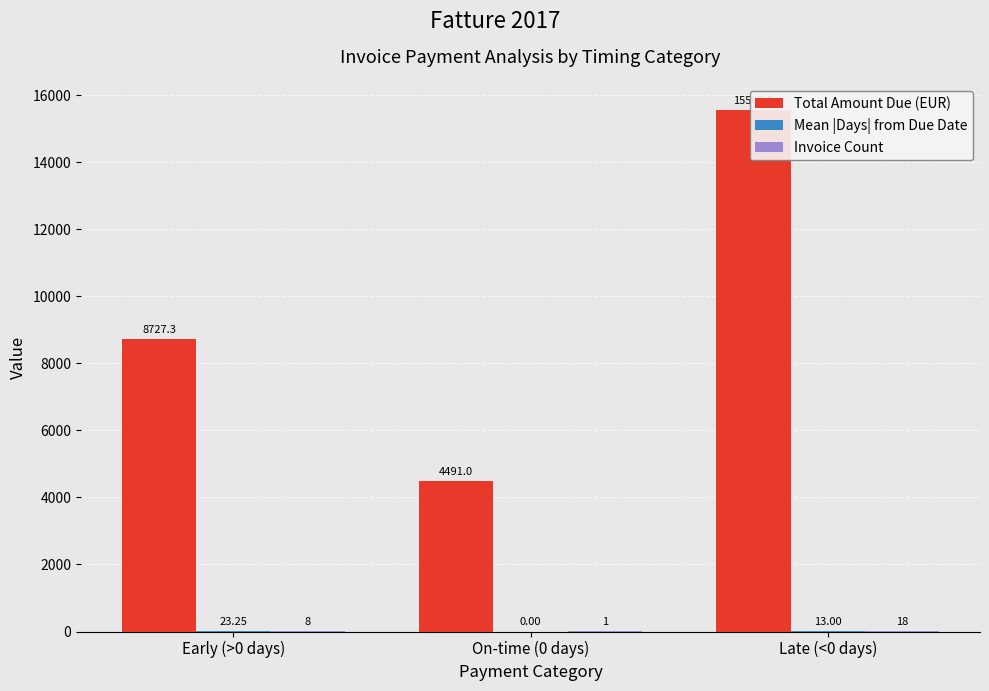

At which category is the sum across all series the highest?

Late (<0 days)